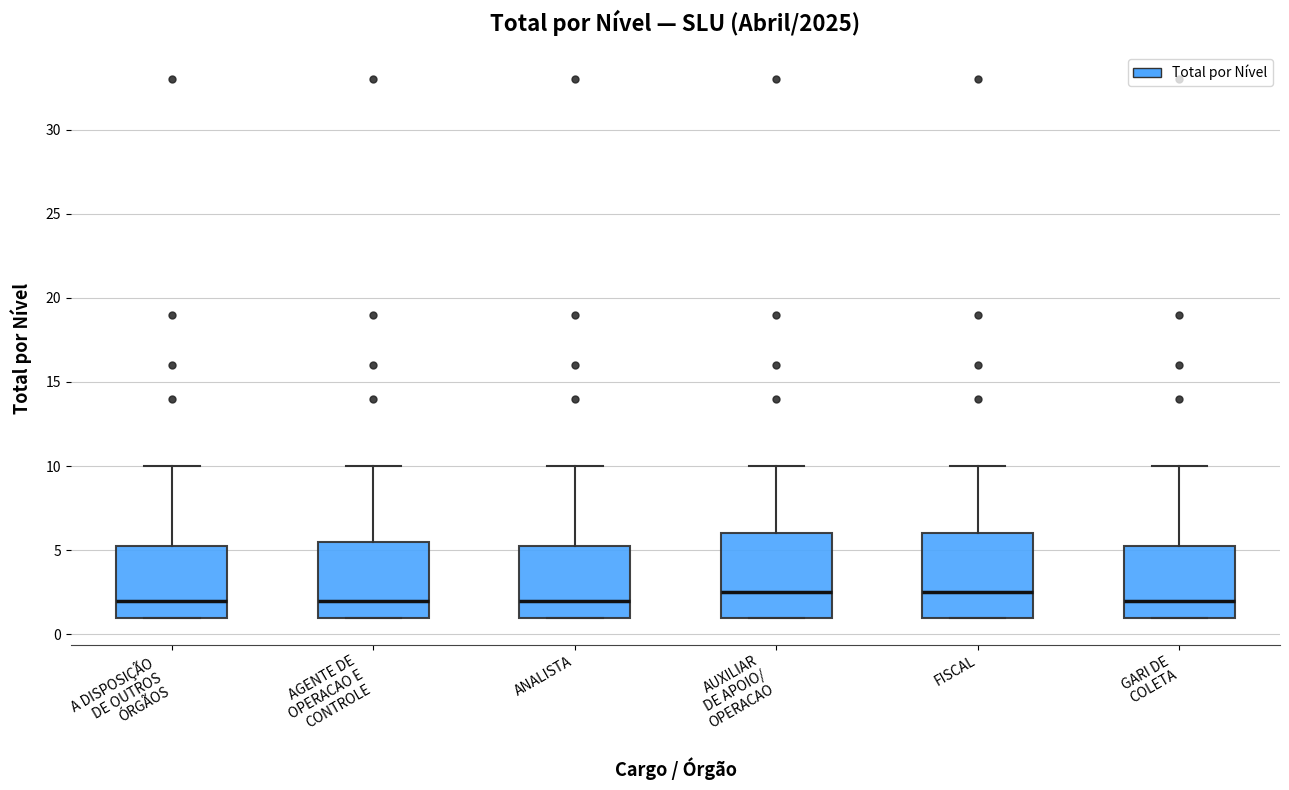

Where is the upper edge of the box for AGENTE DE OPERACAO E CONTROLE on the y-axis? The values are not printed on the chart, so give them approximately, as read against the axis.

5.5